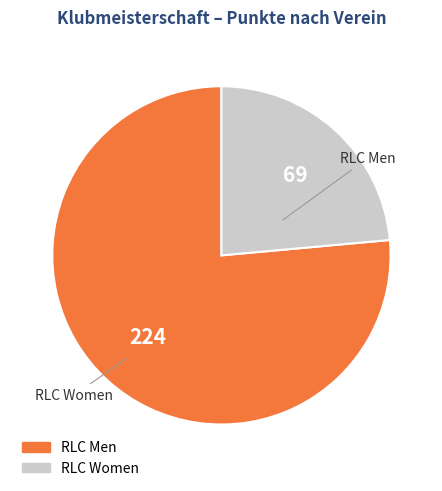

Does any single category account for the majority?

Yes